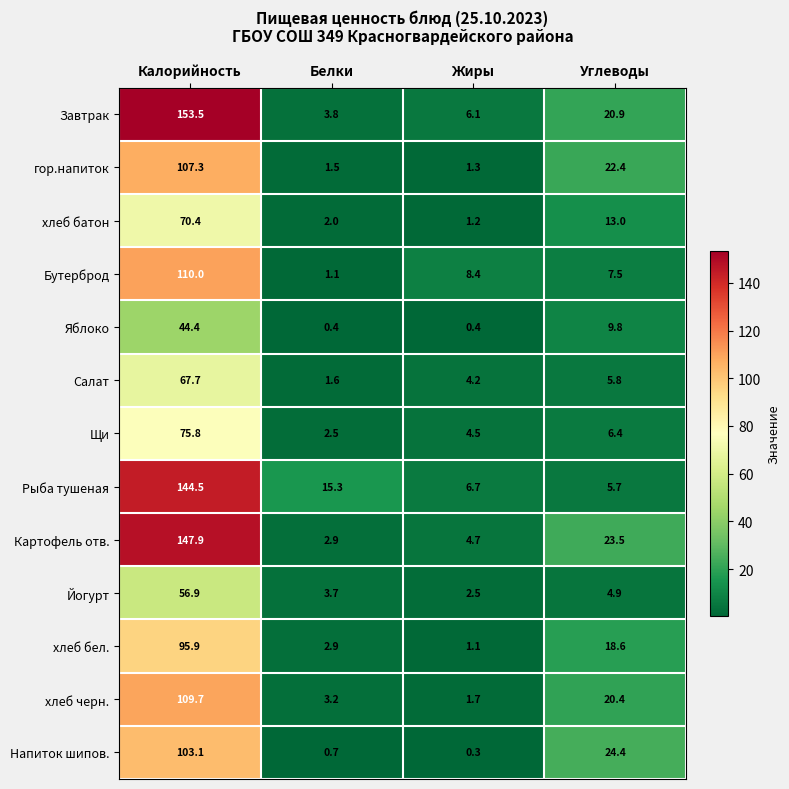

Rank the series by their maximum value, from highest to lowest.

Завтрак, Картофель отв., Рыба тушеная, Бутерброд, хлеб черн., гор.напиток, Напиток шипов., хлеб бел., Щи, хлеб батон, Салат, Йогурт, Яблоко